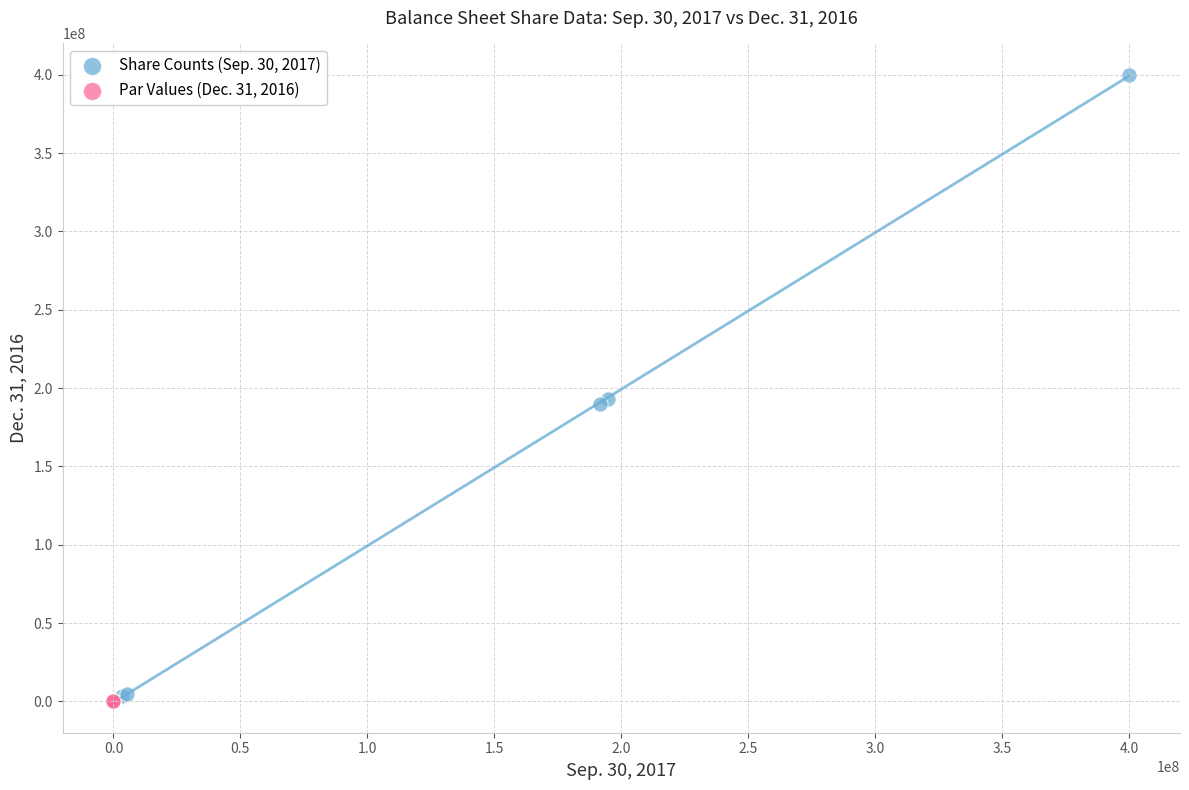

Which series reaches the maximum Y coordinate?

Share Counts (Sep. 30, 2017)